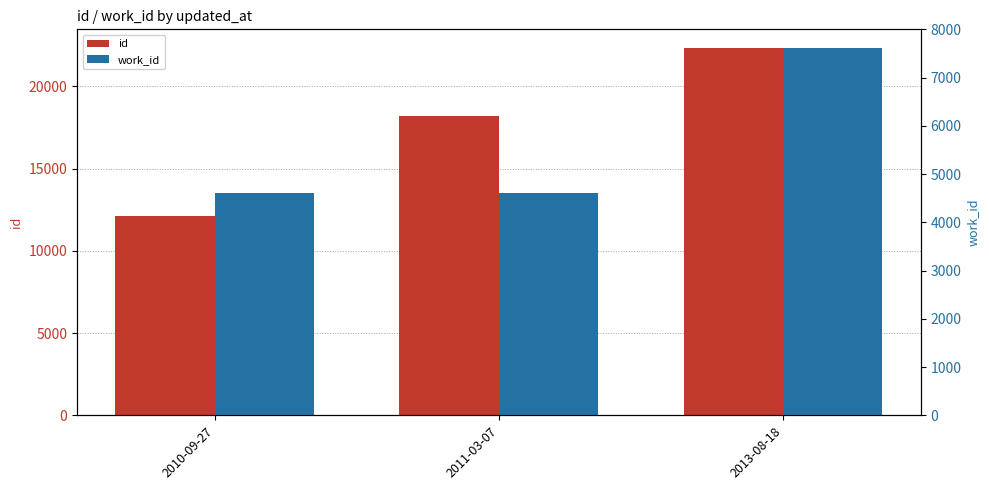

Rank the series at 2013-08-18 from highest to lowest value.

id, work_id